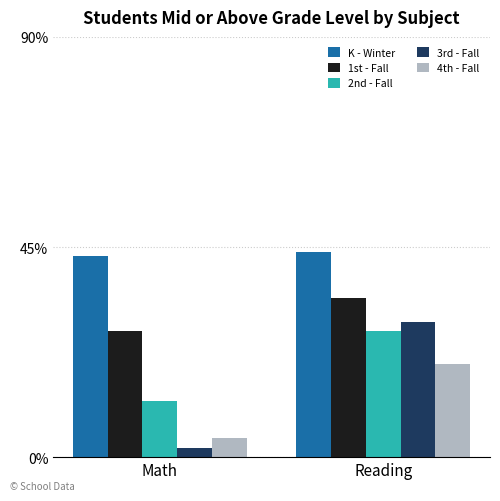

Reading left to right, list all the values displayed in this chart.

K - Winter: 0.4	0.4
1st - Fall: 0.3	0.3
2nd - Fall: 0.1	0.3
3rd - Fall: 0.0	0.3
4th - Fall: 0.0	0.2